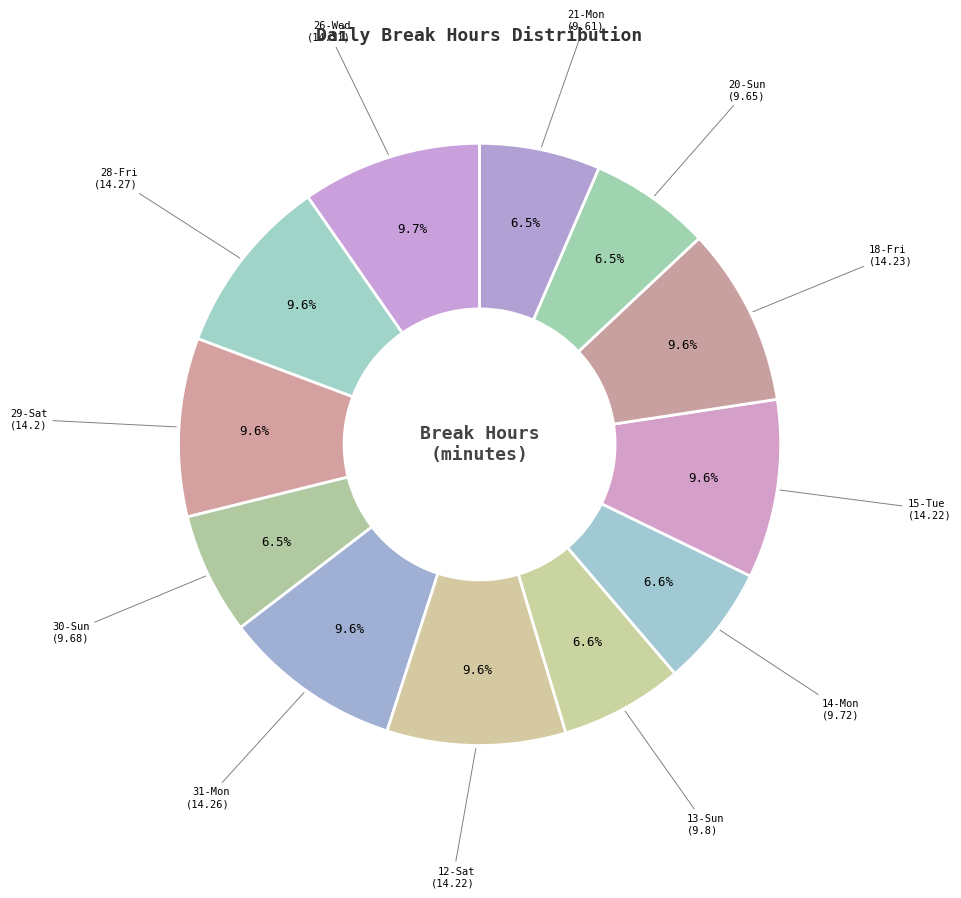

Approximately how many times larger is the value at 20-Sun compared to 31-Mon?

0.7